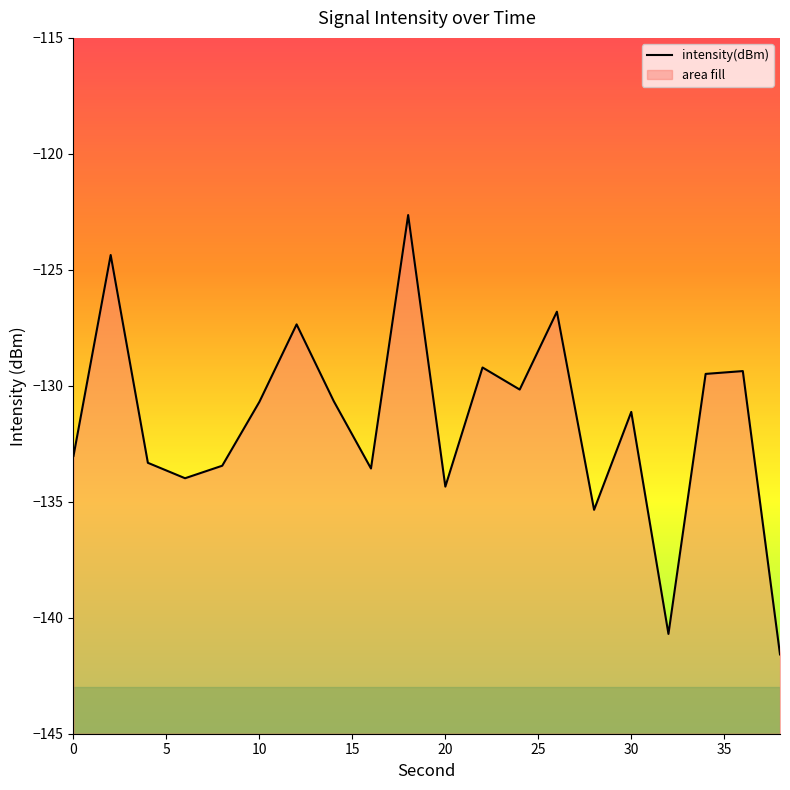

What is the sum of the values at 38 and 34?

-271.1